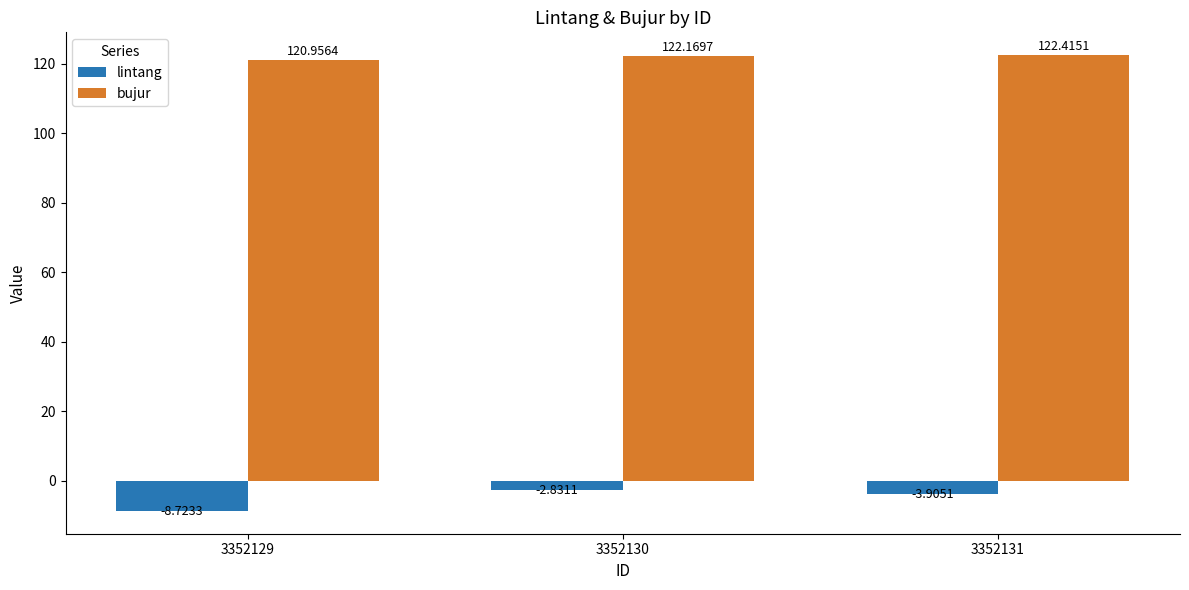

How many categories are shown in the chart?

3